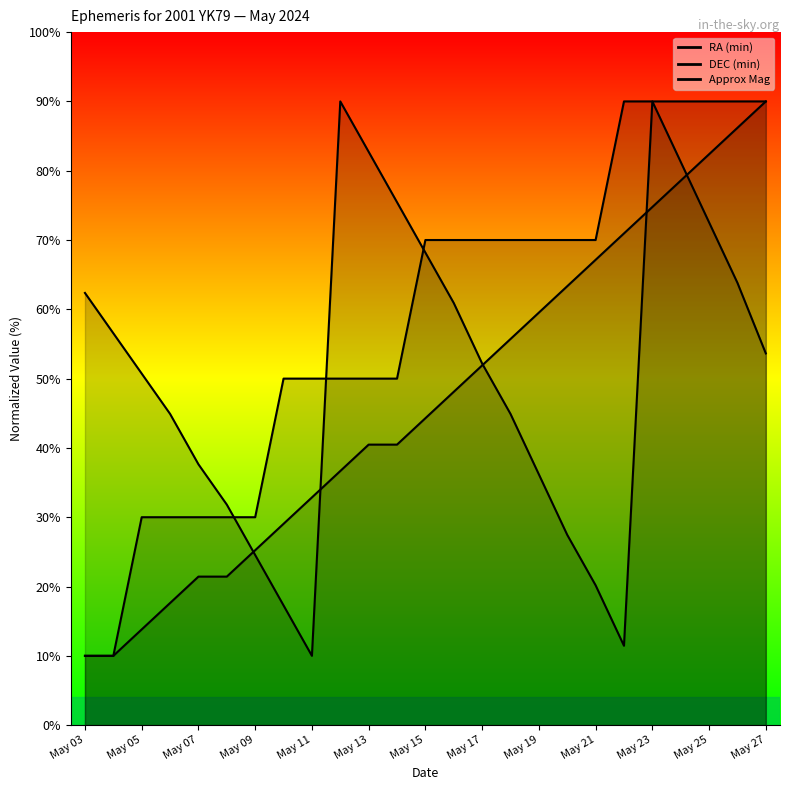

What value does the DEC (min) series have at May 07?

37.6